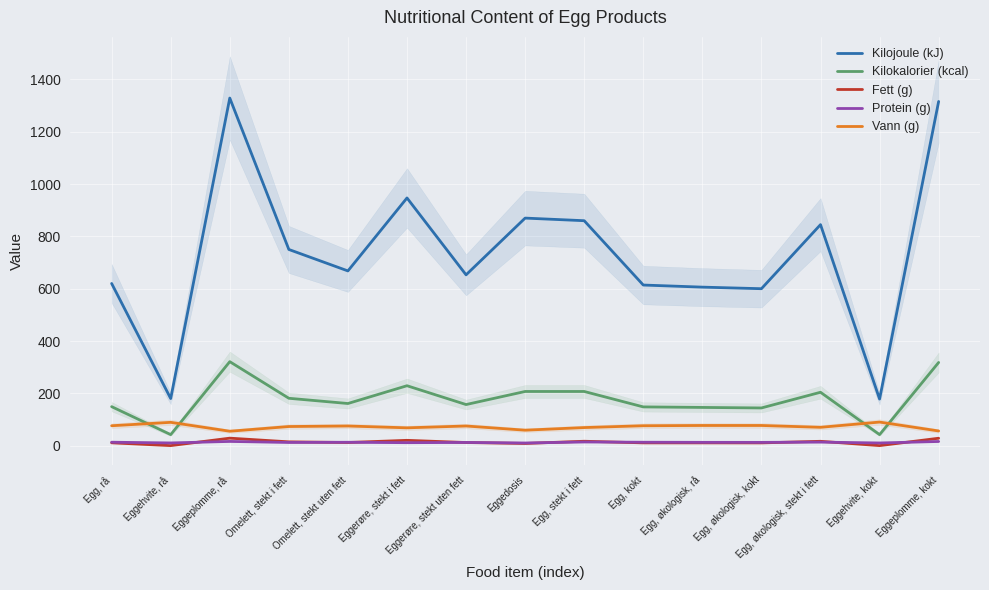

At which category is the sum across all series the highest?

Eggeplomme, rå